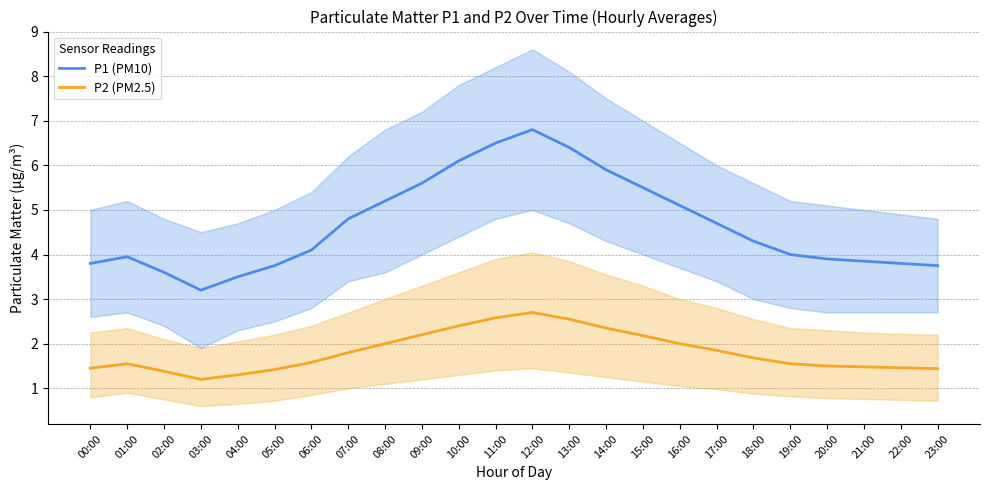

True or false: P1 (PM10) and P2 (PM2.5) cross at least once.

False